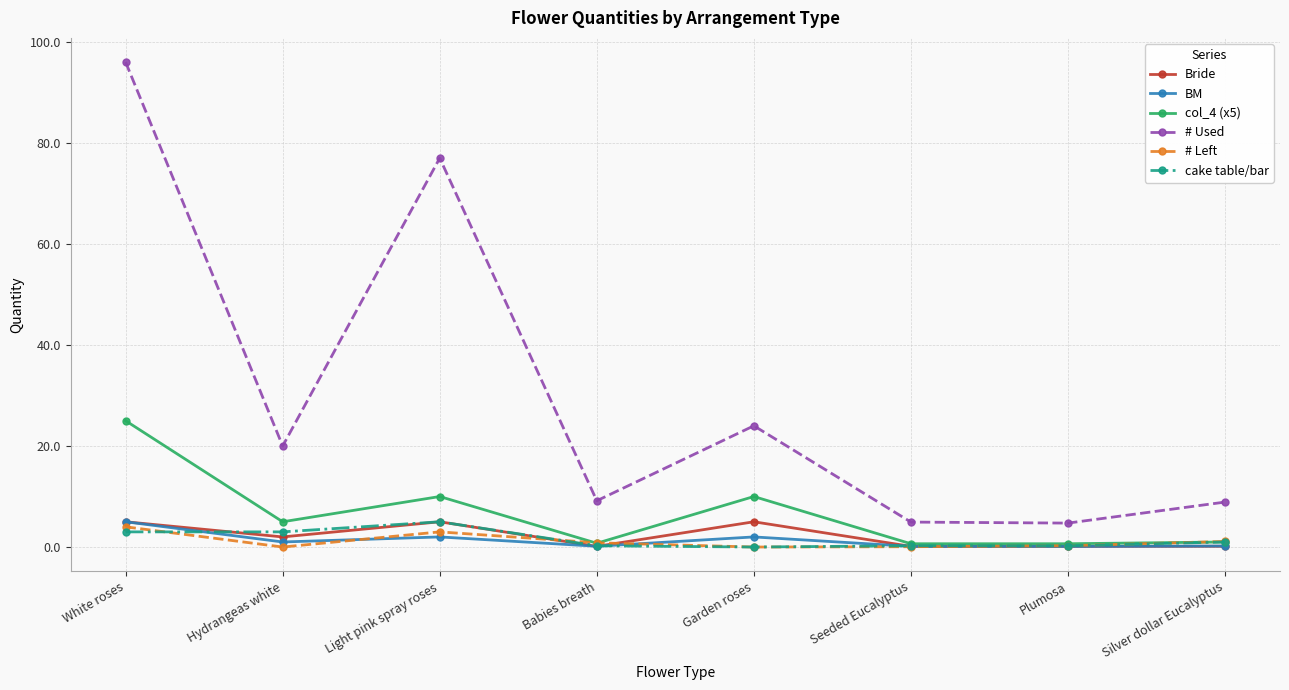

True or false: BM and # Used intersect in this chart.

False